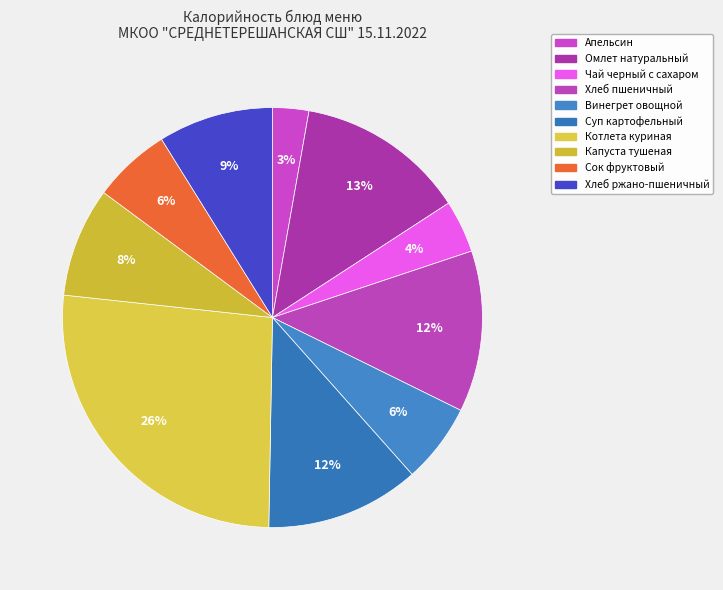

What percentage is the Капуста тушеная slice, to the nearest percent?

8%